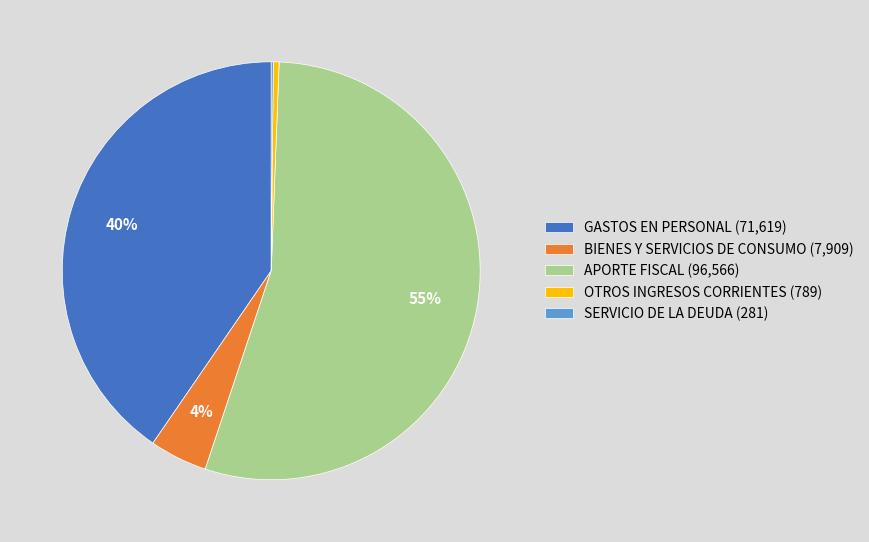

To the nearest percent, what is the difference between the BIENES Y SERVICIOS DE CONSUMO and GASTOS EN PERSONAL slice percentages?

36%